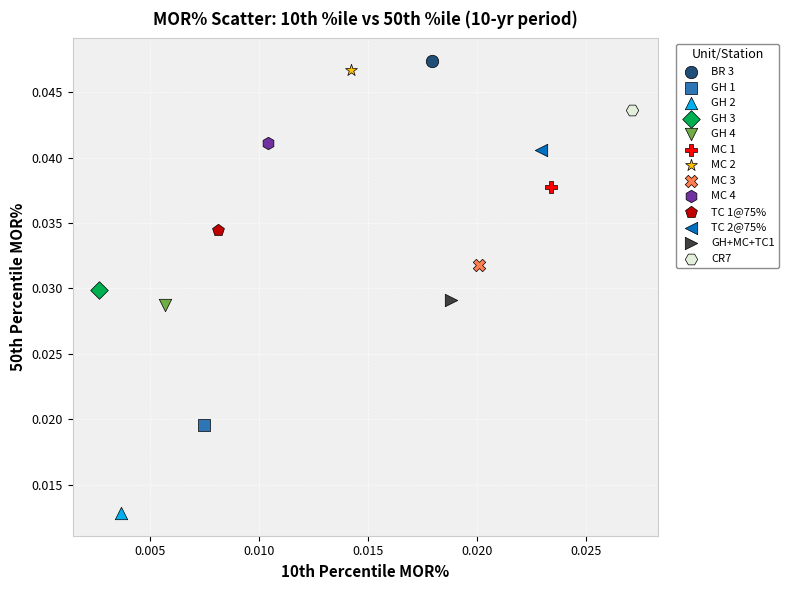

Which series contains the lowest Y value?

GH 2